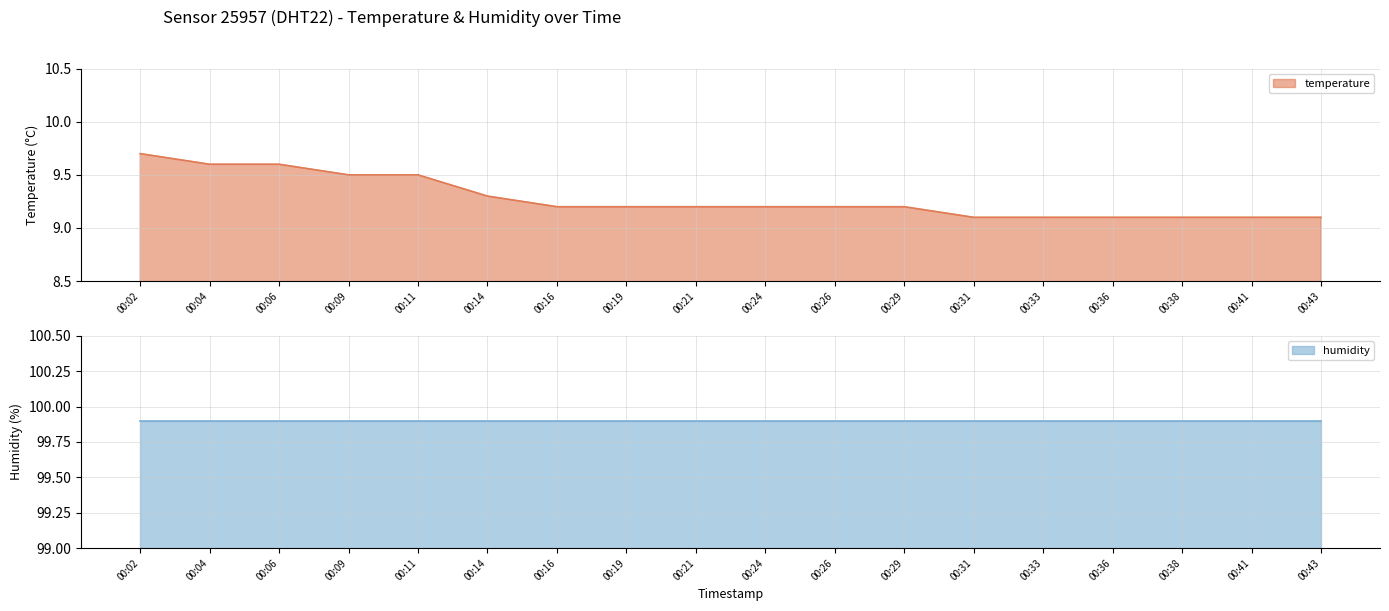

What is the sum of all values?

167.0